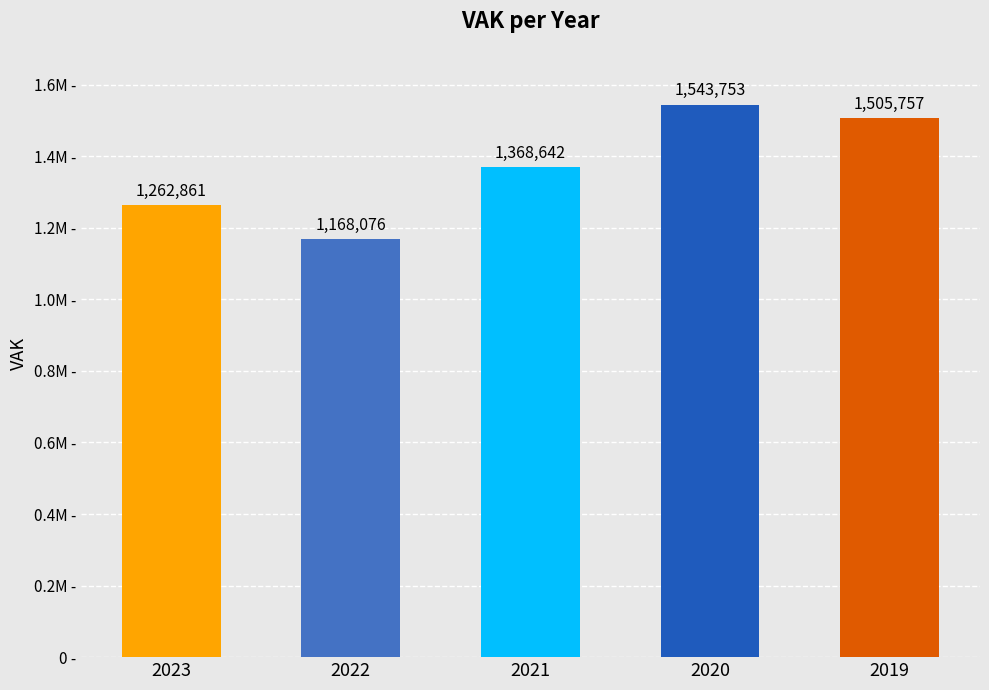

At which label is the value closest to 1355914?

2021